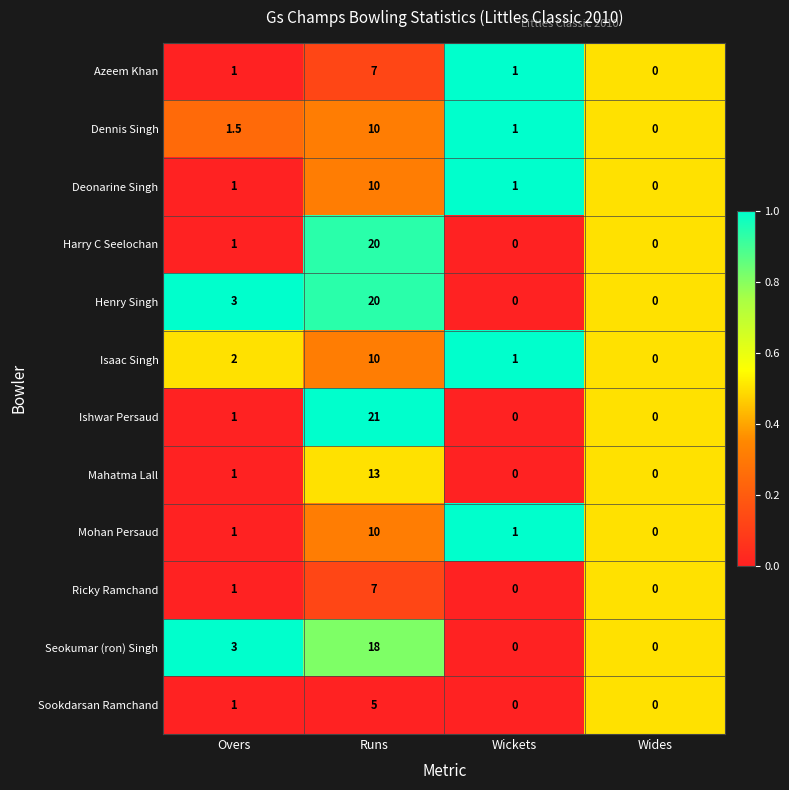

Count the number of categories in the chart.

4